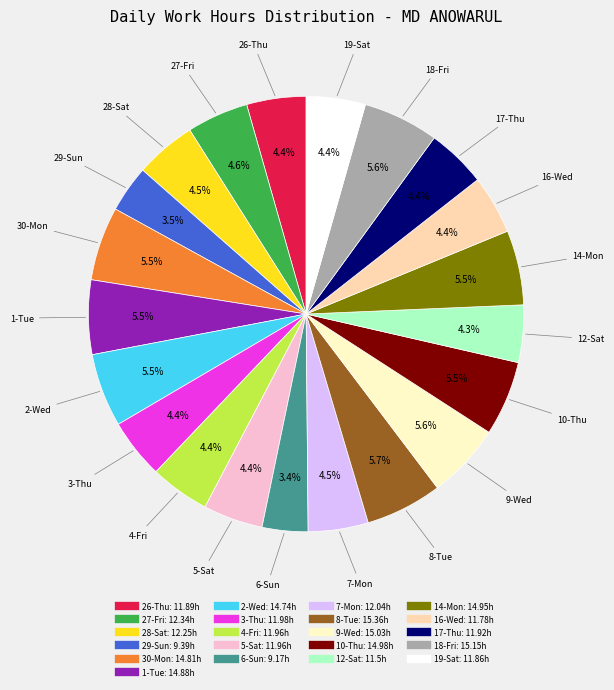

To the nearest percent, what portion does 3-Thu represent?

4%